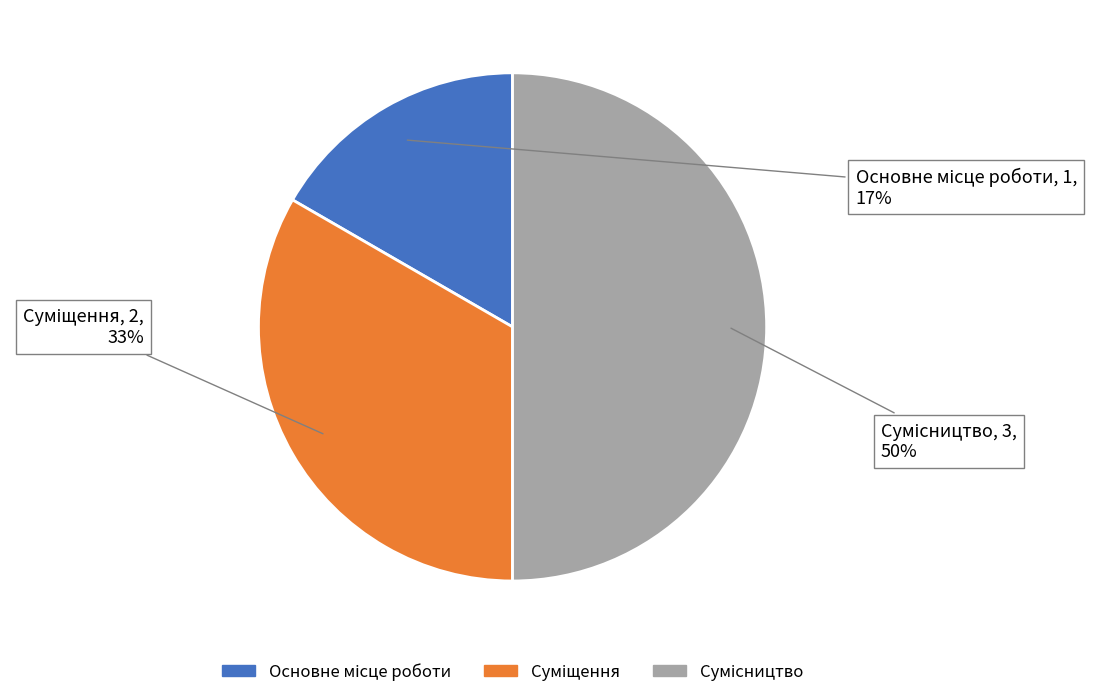

How many slices are in this pie chart?

3